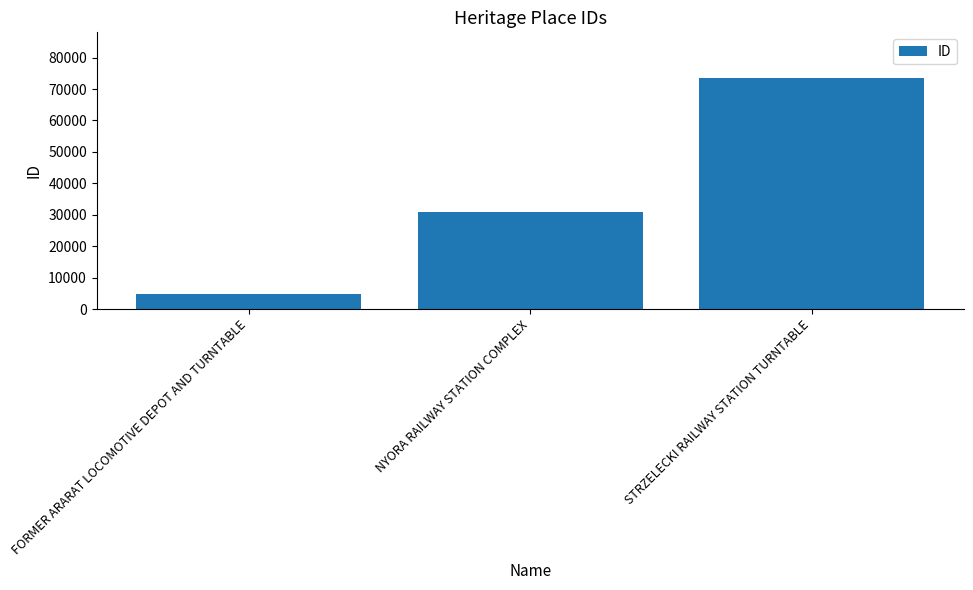

The value at FORMER ARARAT LOCOMOTIVE DEPOT AND TURNTABLE is 1964. True or false?

False